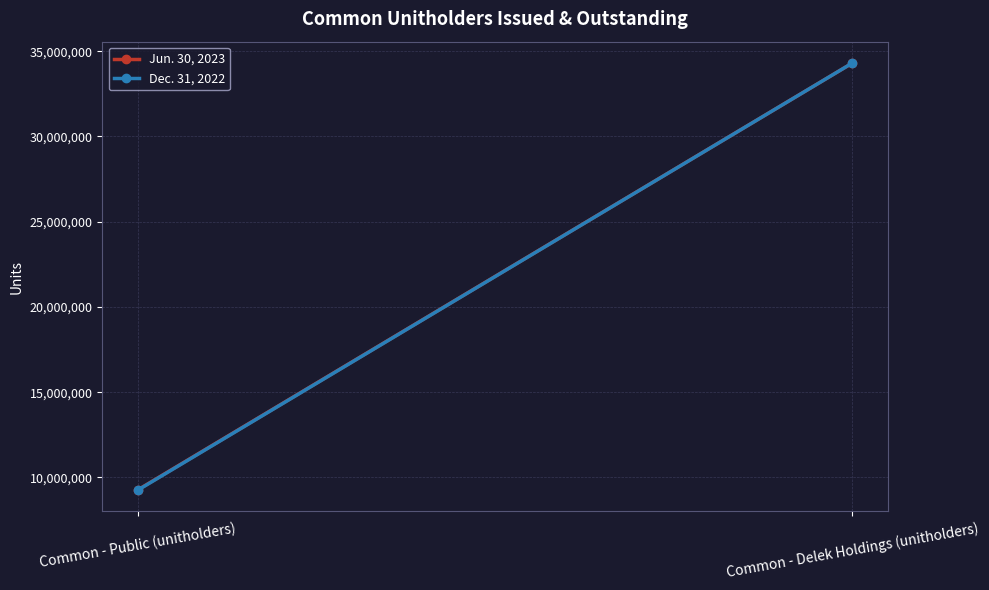

What is the value of the Jun. 30, 2023 point at the 1st from the left?

9274898